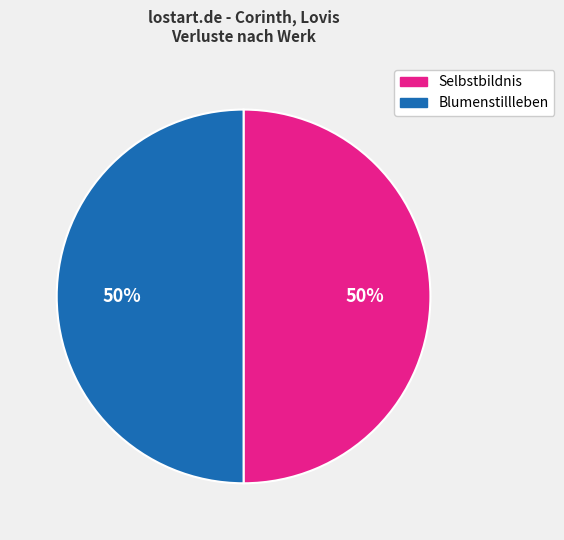

True or false: Selbstbildnis accounts for 40% of the total.

False